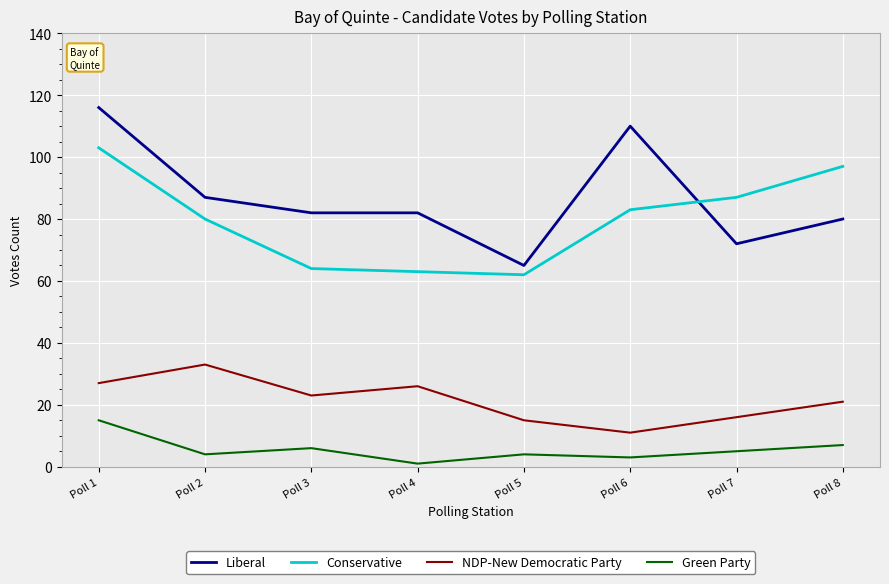

Does the chart display data point markers on the line(s)?

No